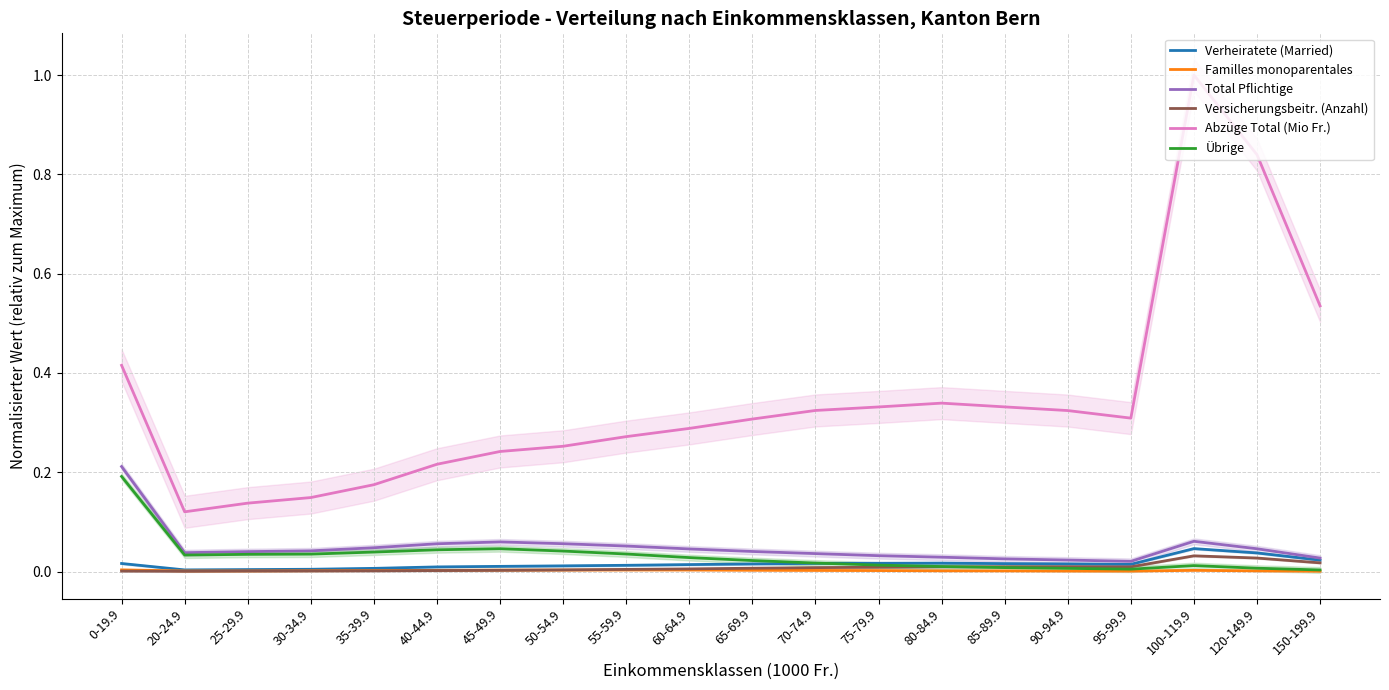

Reading right to left, extract all data points from this chart.

Verheiratete (Married): 0.0	0.0	0.0	0.0	0.0	0.0	0.0	0.0	0.0	0.0	0.0	0.0	0.0	0.0	0.0	0.0	0.0	0.0	0.0	0.0
Familles monoparentales: 0.0	0.0	0.0	0.0	0.0	0.0	0.0	0.0	0.0	0.0	0.0	0.0	0.0	0.0	0.0	0.0	0.0	0.0	0.0	0.0
Total Pflichtige: 0.0	0.0	0.1	0.0	0.0	0.0	0.0	0.0	0.0	0.0	0.0	0.1	0.1	0.1	0.1	0.0	0.0	0.0	0.0	0.2
Versicherungsbeitr. (Anzahl): 0.0	0.0	0.0	0.0	0.0	0.0	0.0	0.0	0.0	0.0	0.0	0.0	0.0	0.0	0.0	0.0	0.0	0.0	0.0	0.0
Abzüge Total (Mio Fr.): 0.5	0.8	1.0	0.3	0.3	0.3	0.3	0.3	0.3	0.3	0.3	0.3	0.3	0.2	0.2	0.2	0.1	0.1	0.1	0.4
Übrige: 0.0	0.0	0.0	0.0	0.0	0.0	0.0	0.0	0.0	0.0	0.0	0.0	0.0	0.0	0.0	0.0	0.0	0.0	0.0	0.2